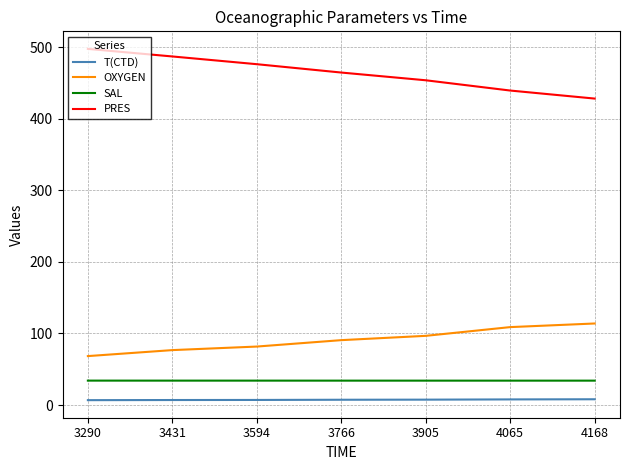

True or false: PRES and SAL intersect in this chart.

False